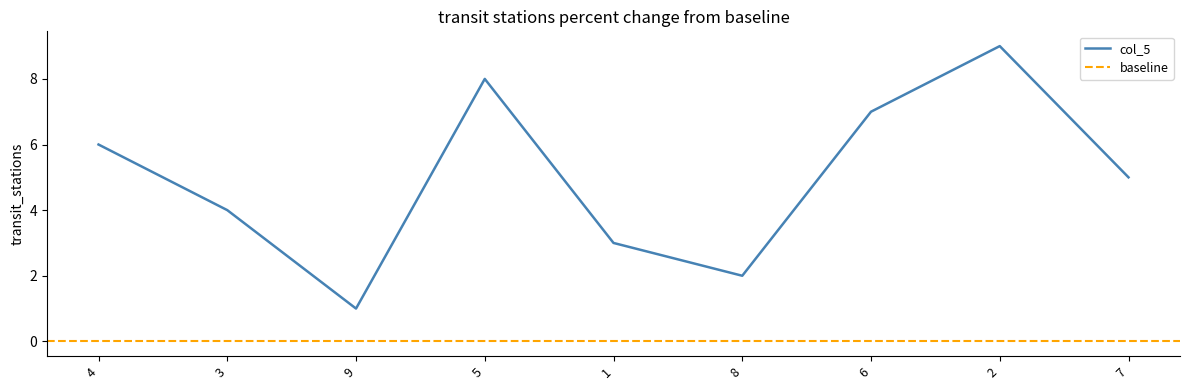

Which series has the widest spread of values?

col_5